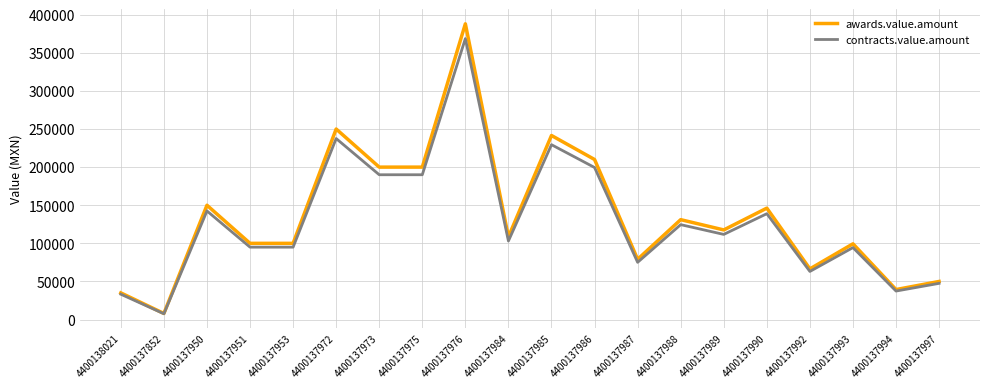

Rank the series by their maximum value, from highest to lowest.

awards.value.amount, contracts.value.amount